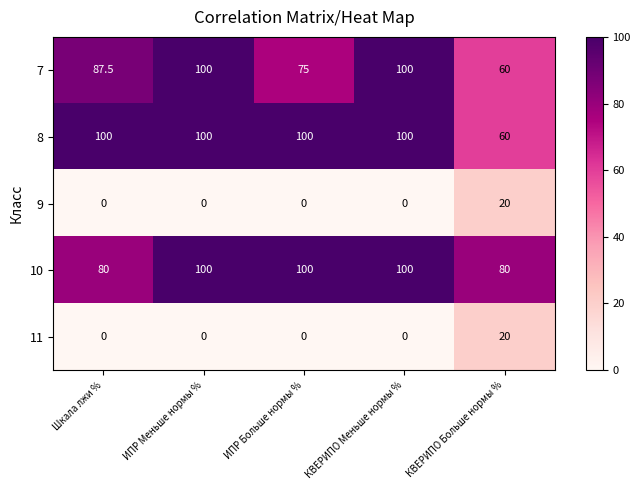

Count the number of categories in the chart.

5